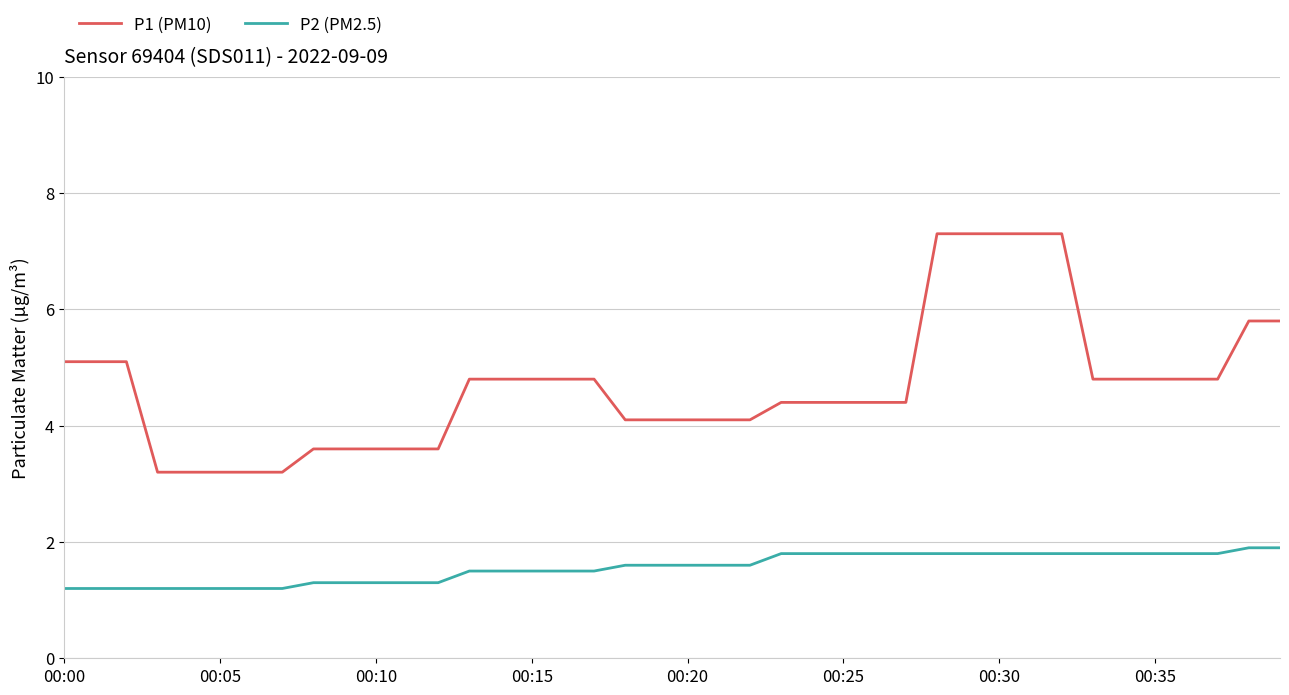

Which series has the largest total across all categories?

P1 (PM10)